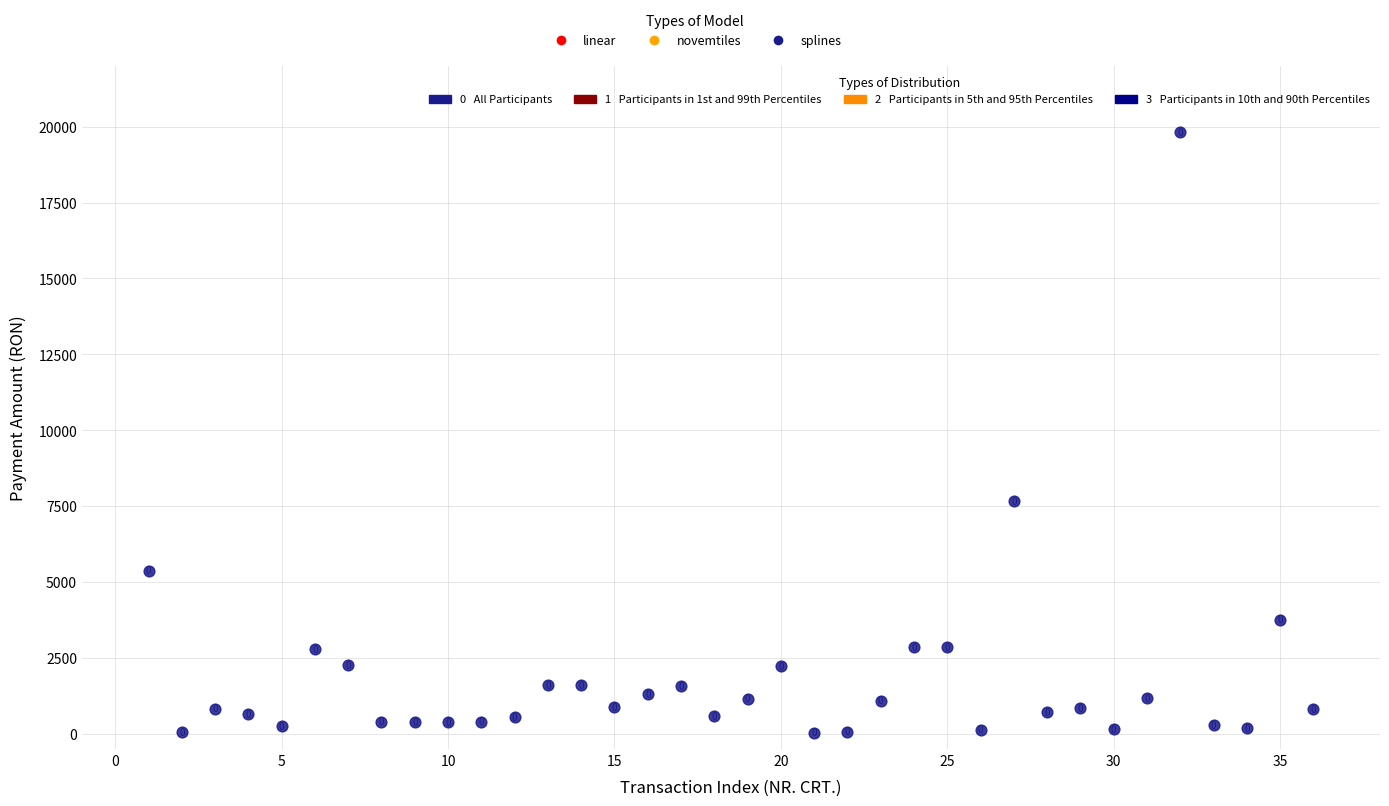

What Y value in the scatter plot is closest to 9928?

7654.7